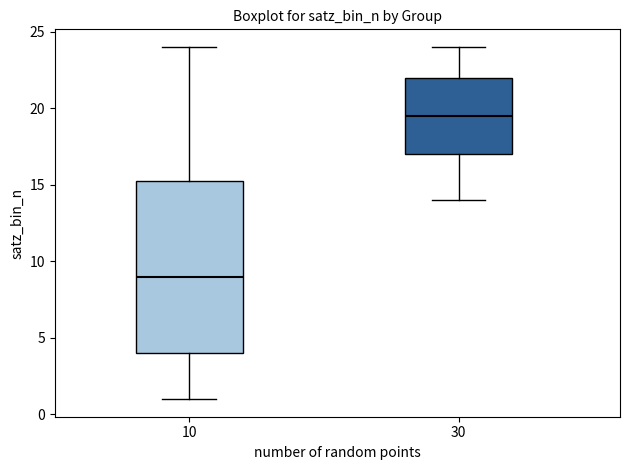

Reading left to right, transcribe this box plot: for each box, give where its median line is, the range the box spans, and where its two whiskers end, as read against the y-axis. The values are not printed on the chart, so give them approximately, as read against the axis.

10: median 9.0, box 4.0 to 15.5, whiskers 1.0 to 24.0
30: median 19.5, box 17.0 to 22.0, whiskers 14.0 to 24.0